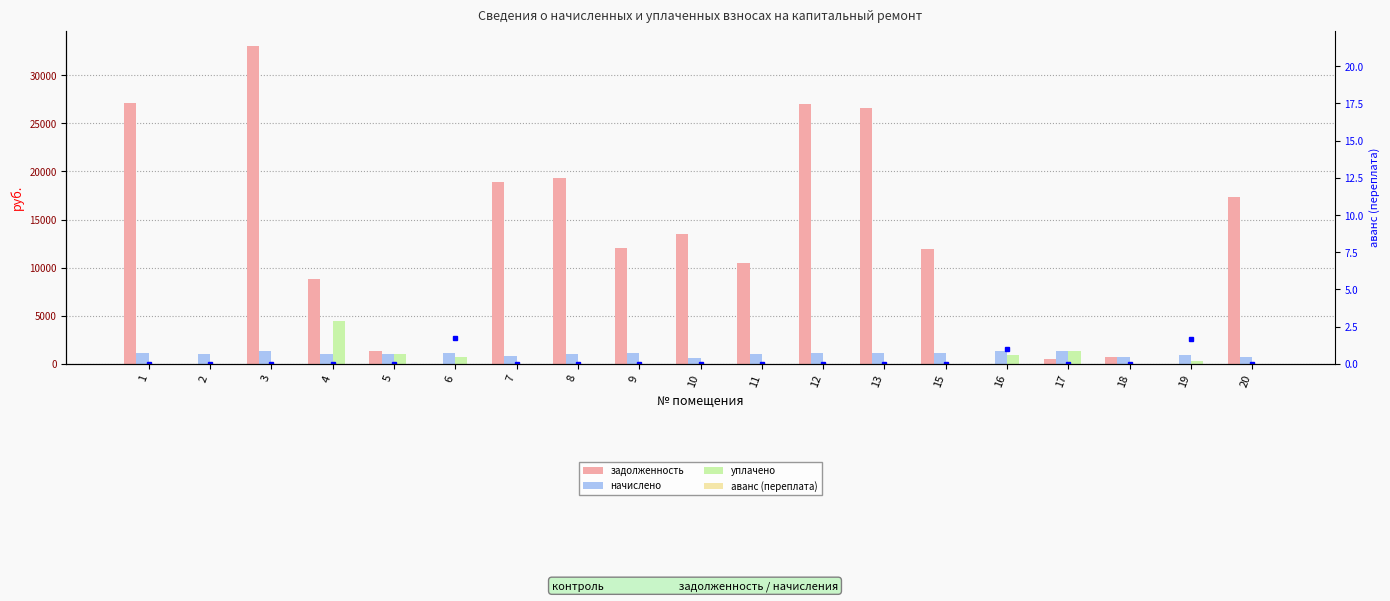

Does the chart contain any negative values?

No